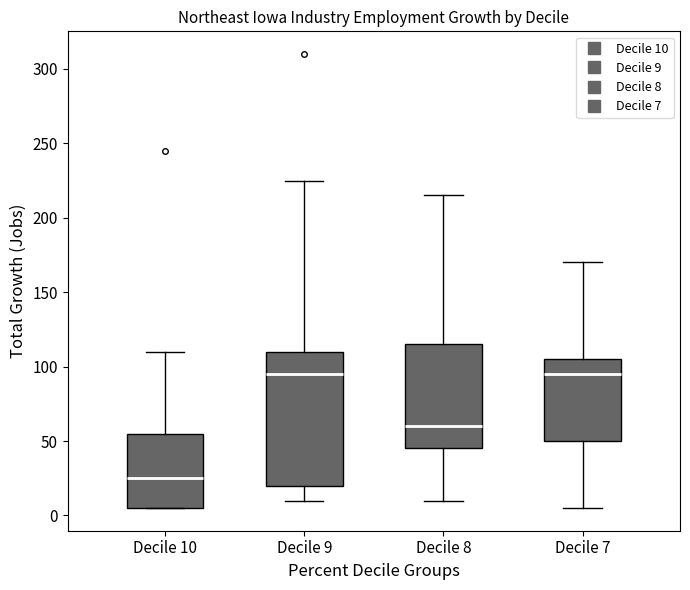

Comparing the boxes themselves (not the whiskers), which one is the tallest?

Decile 9